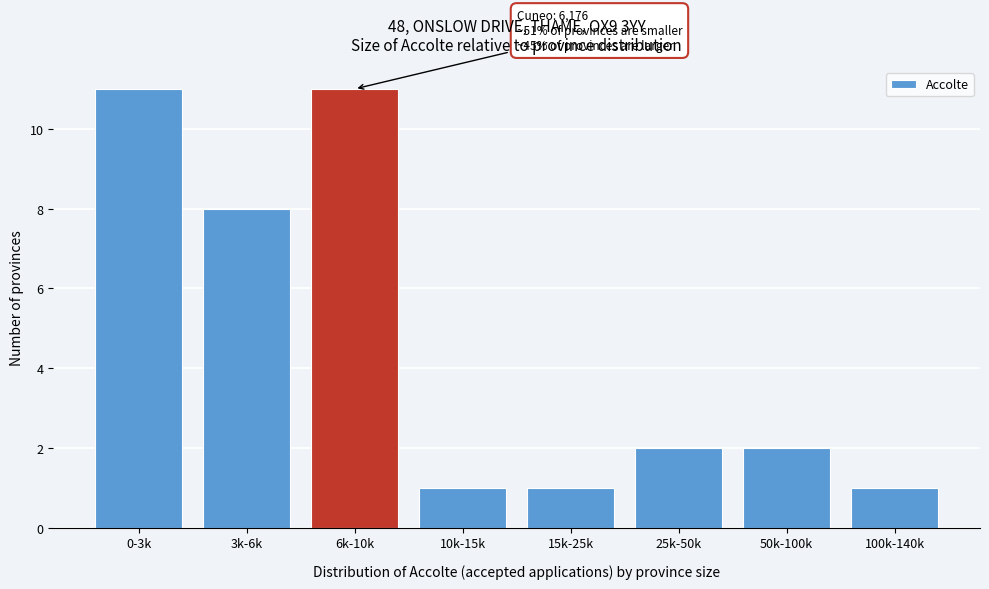

Reading left to right, transcribe all the data shown in this chart.

0-3k=11	3k-6k=8	6k-10k=11	10k-15k=1	15k-25k=1	25k-50k=2	50k-100k=2	100k-140k=1